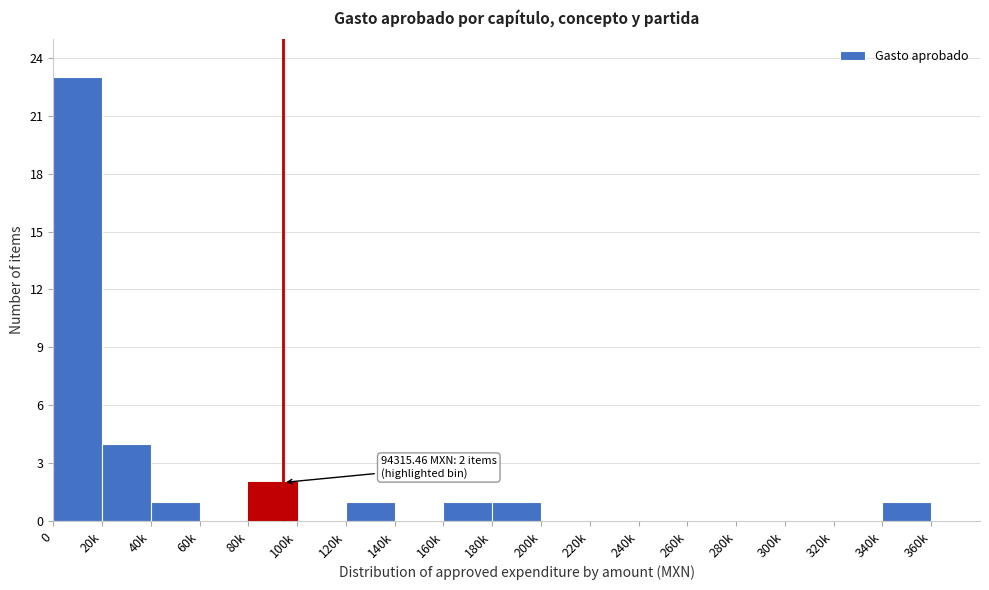

Reading left to right, list all the values displayed in this chart.

0=23	20k=4	40k=1	60k=0	80k=2	100k=0	120k=1	140k=0	160k=1	180k=1	200k=0	220k=0	240k=0	260k=0	280k=0	300k=0	320k=0	340k=1	360k=0